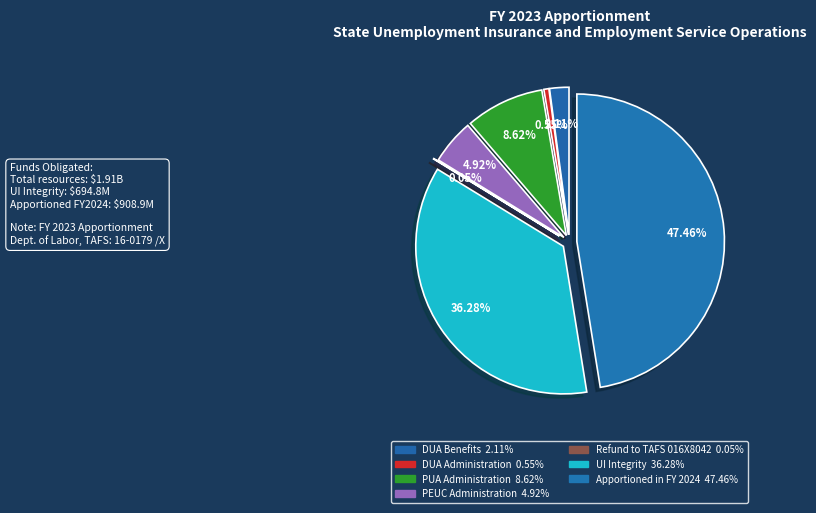

To the nearest percent, what is the difference between the PEUC Administration and PUA Administration slice percentages?

4%